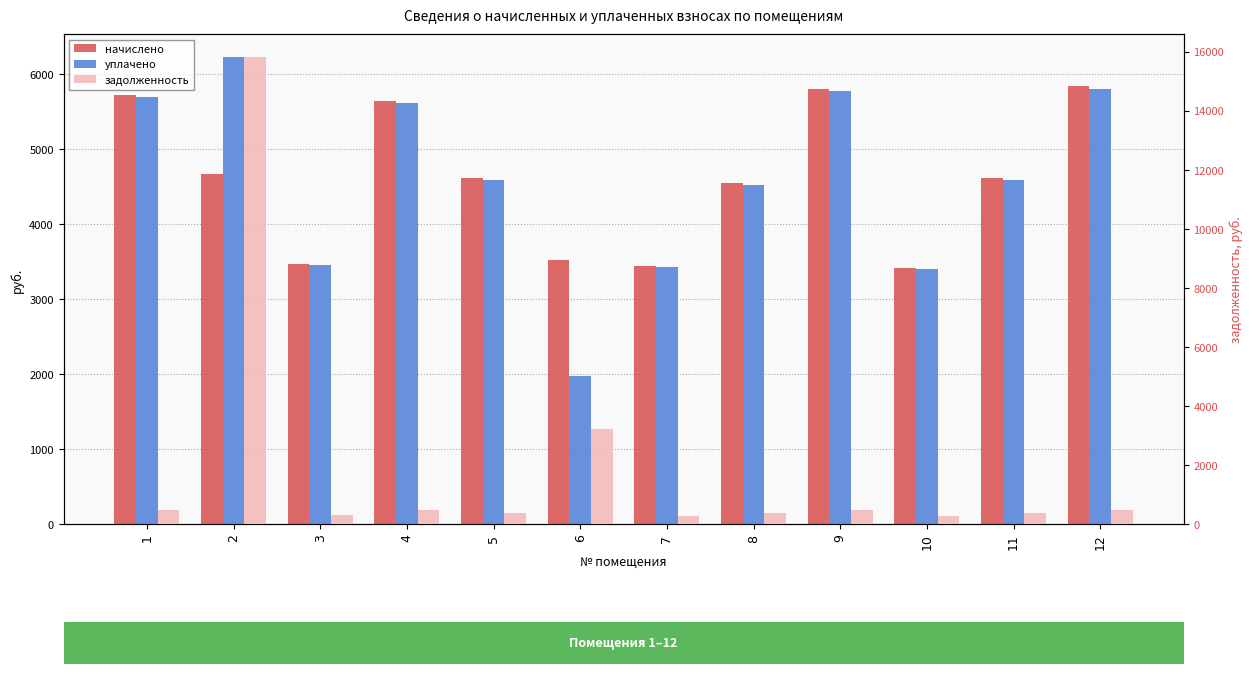

Reading left to right, extract all data points from this chart.

начислено: 1=5716.8	2=4669.1	3=3462.0	4=5637.1	5=4612.2	6=3518.9	7=3439.2	8=4543.8	9=5796.5	10=3416.4	11=4612.2	12=5830.7
уплачено: 1=5689.2	2=6218.2	3=3445.3	4=5609.9	5=4589.9	6=1977.7	7=3422.6	8=4521.9	9=5768.5	10=3399.9	11=4589.9	12=5802.5
задолженность: 1=476.4	2=15803.6	3=288.5	4=469.8	5=384.4	6=3203.1	7=286.6	8=378.6	9=483.0	10=284.7	11=384.4	12=485.9